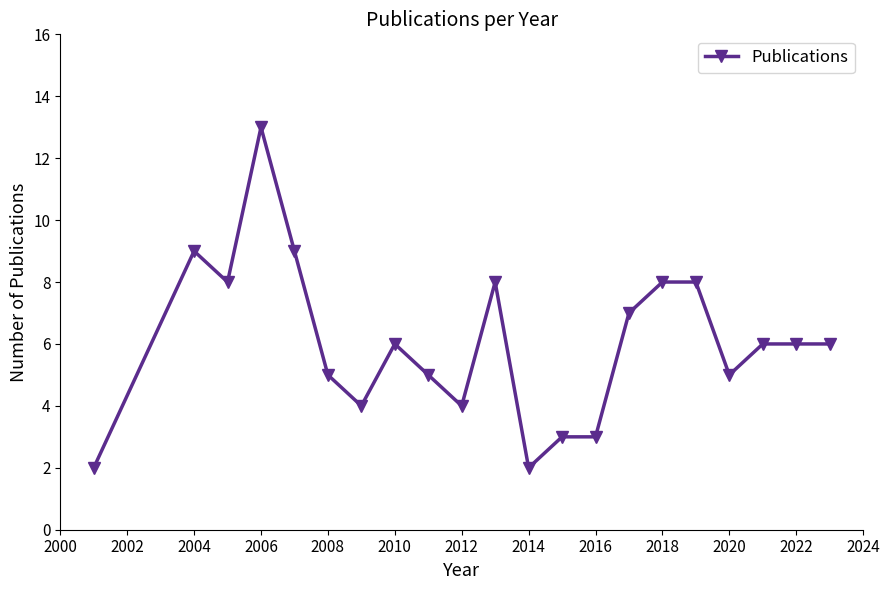

What is the smallest value displayed?

2